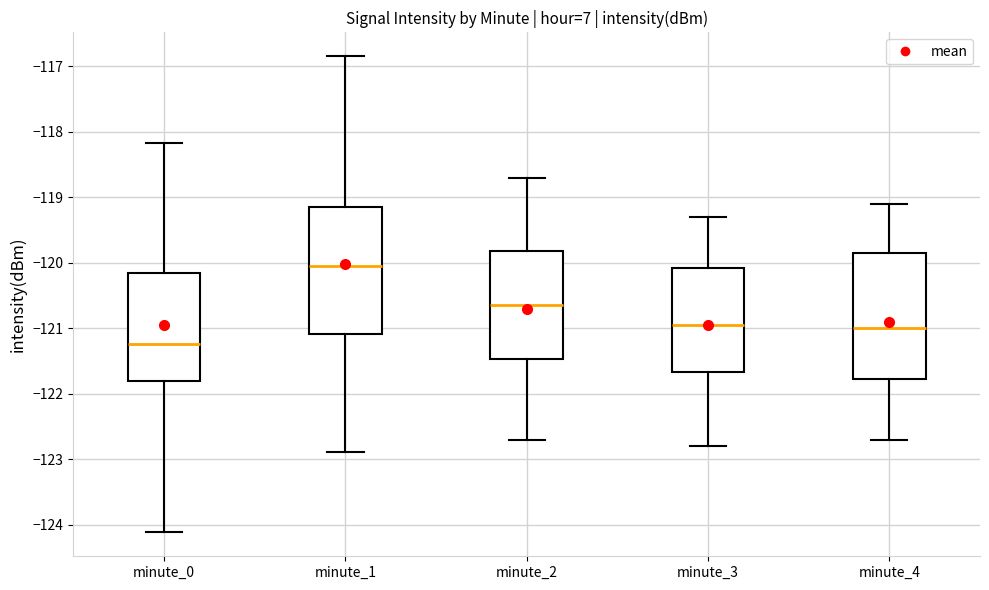

Reading left to right, read every box against the y-axis: the position of its median line, the range the box covers, and the ends of its whiskers. The values are not printed on the chart, so give them approximately, as read against the axis.

minute_0: median -121.2, box -121.8 to -120.1, whiskers -124.1 to -118.2
minute_1: median -120.0, box -121.1 to -119.1, whiskers -122.9 to -116.8
minute_2: median -120.6, box -121.5 to -119.8, whiskers -122.7 to -118.7
minute_3: median -120.9, box -121.7 to -120.1, whiskers -122.8 to -119.3
minute_4: median -121.0, box -121.8 to -119.8, whiskers -122.7 to -119.1